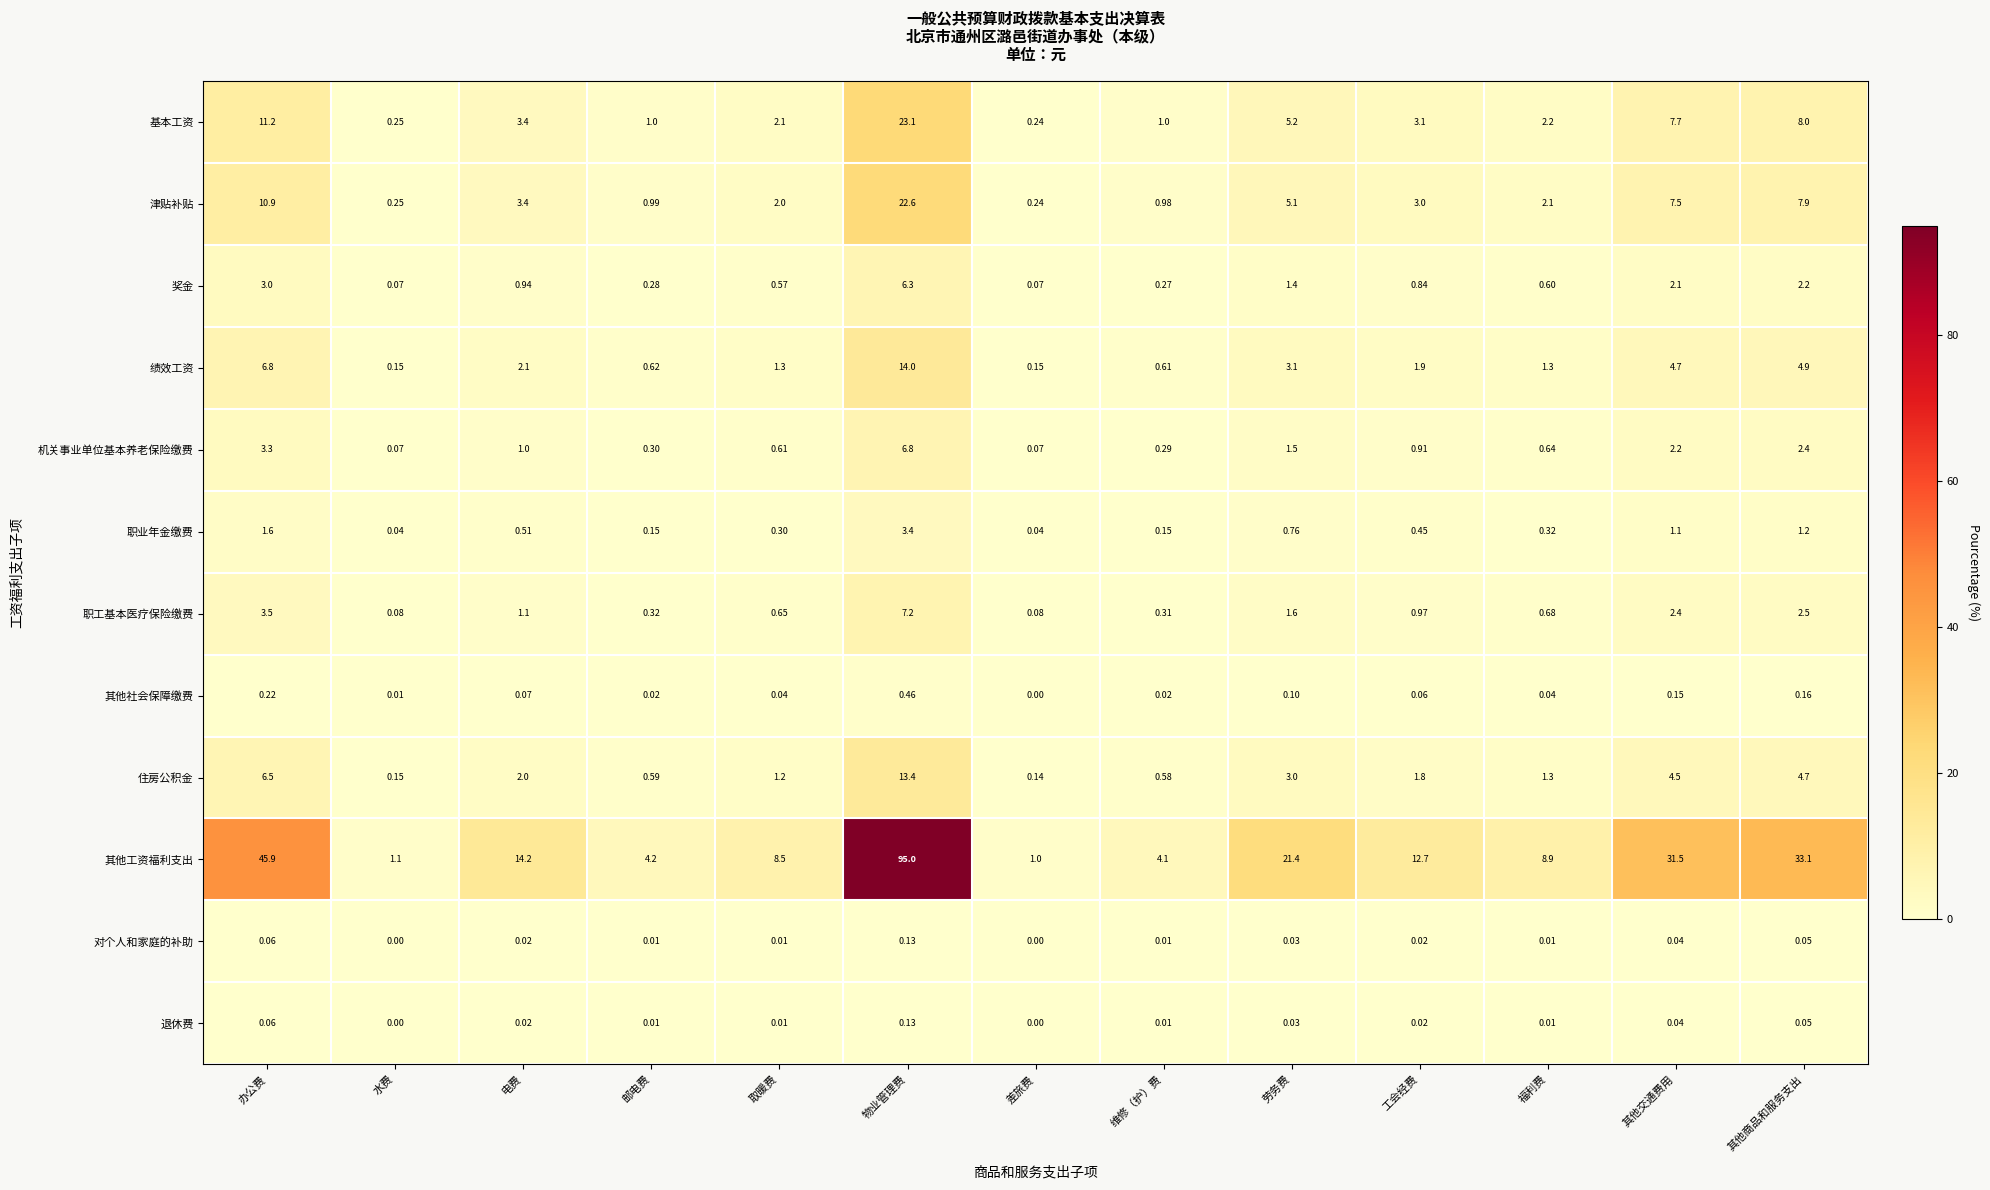

What is the total value across all series at 取暖费?

17.3